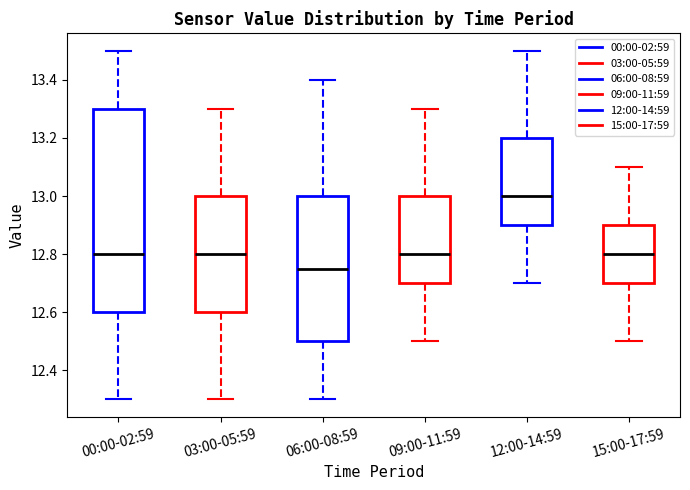

Reading left to right, read every box against the y-axis: the position of its median line, the range the box covers, and the ends of its whiskers. The values are not printed on the chart, so give them approximately, as read against the axis.

00:00-02:59: median 12.80, box 12.60 to 13.30, whiskers 12.30 to 13.50
03:00-05:59: median 12.80, box 12.60 to 13.00, whiskers 12.30 to 13.30
06:00-08:59: median 12.76, box 12.50 to 13.00, whiskers 12.30 to 13.40
09:00-11:59: median 12.80, box 12.70 to 13.00, whiskers 12.50 to 13.30
12:00-14:59: median 13.00, box 12.90 to 13.20, whiskers 12.70 to 13.50
15:00-17:59: median 12.80, box 12.70 to 12.90, whiskers 12.50 to 13.10